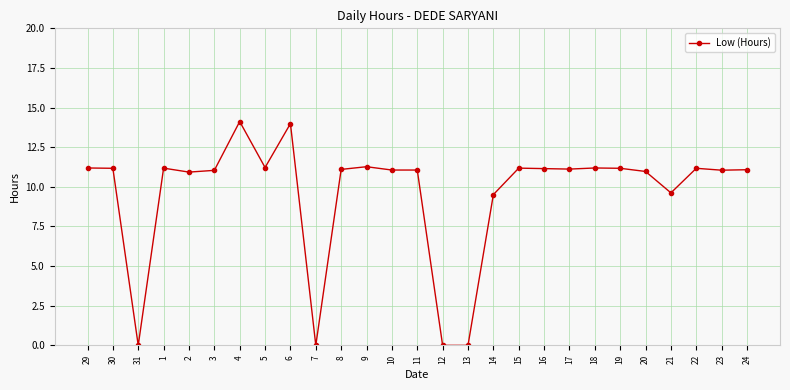

What is the change in value from 13 to 17?

+11.1